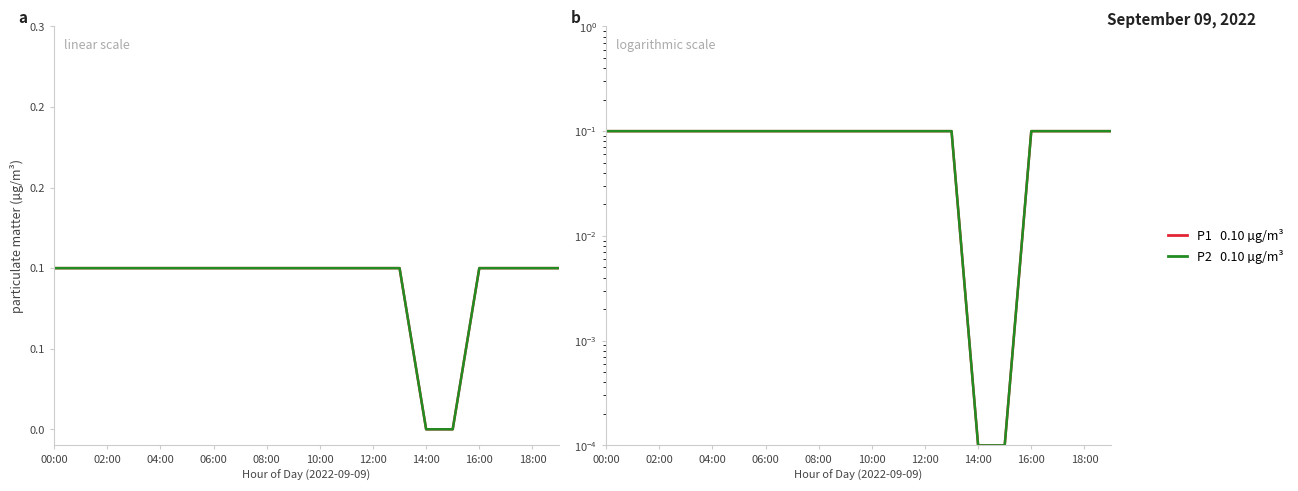

True or false: P2 and P1 intersect in this chart.

False